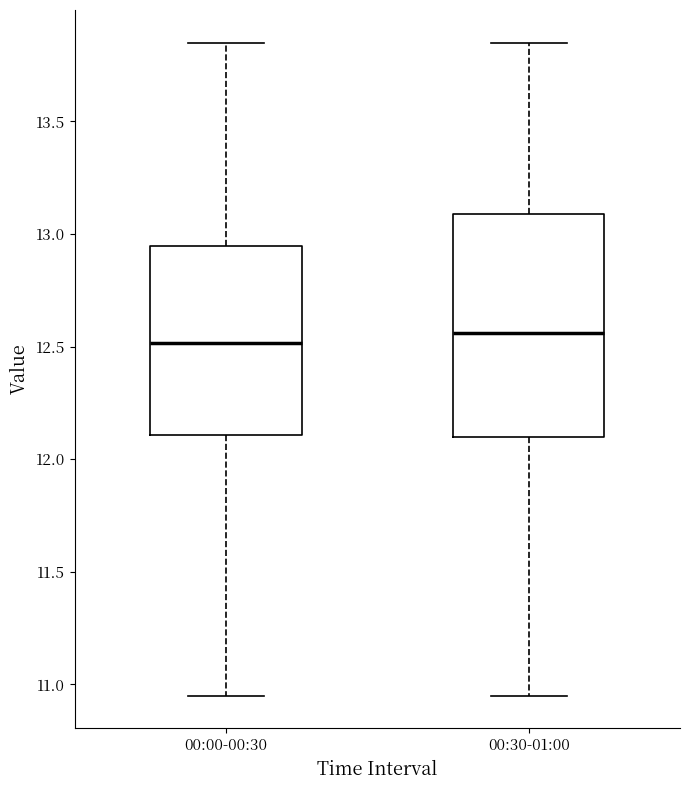

Which box is the tallest, from its lower edge to its upper edge?

00:30-01:00